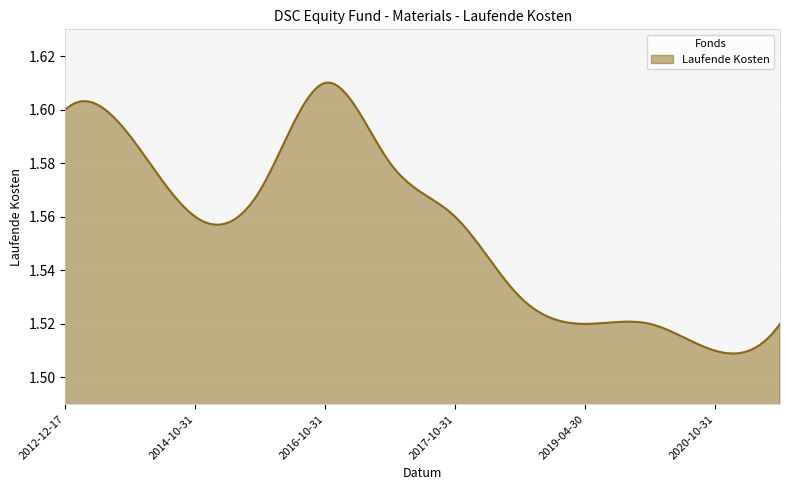

List the labels in order of value, largest first.

2016-10-31, 2012-12-17, 2013-11-30, 2017-04-30, 2015-10-31, 2017-10-31, 2014-10-31, 2018-10-31, 2021-10-31, 2019-10-31, 2019-04-30, 2020-10-31